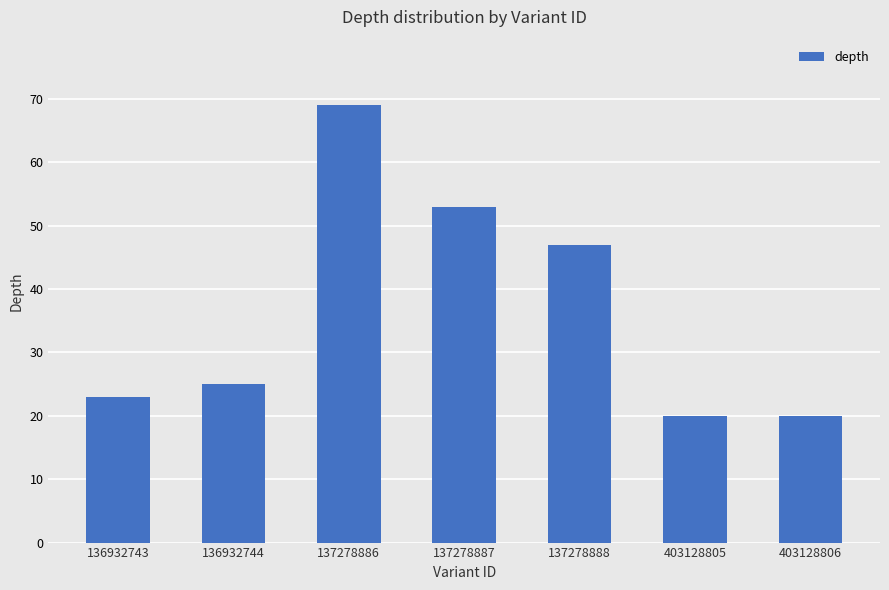

Where is the data nearest to the value 44?

137278888